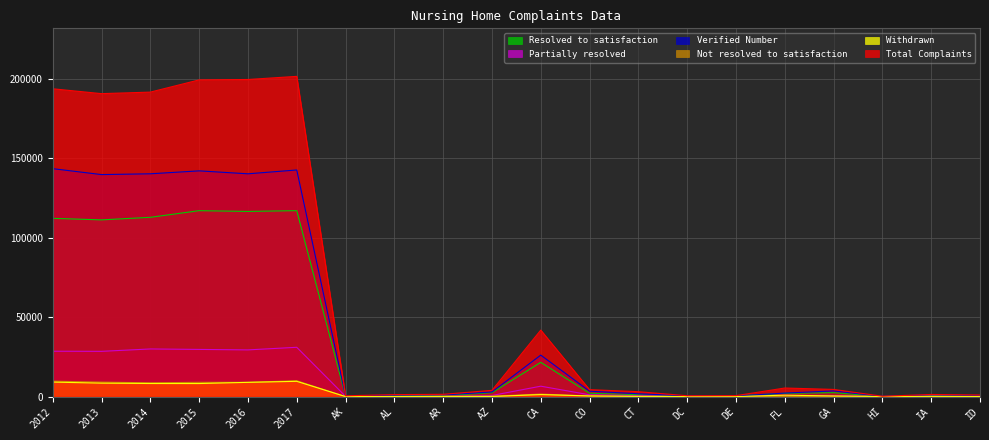

Does the chart display data point markers on the line(s)?

No